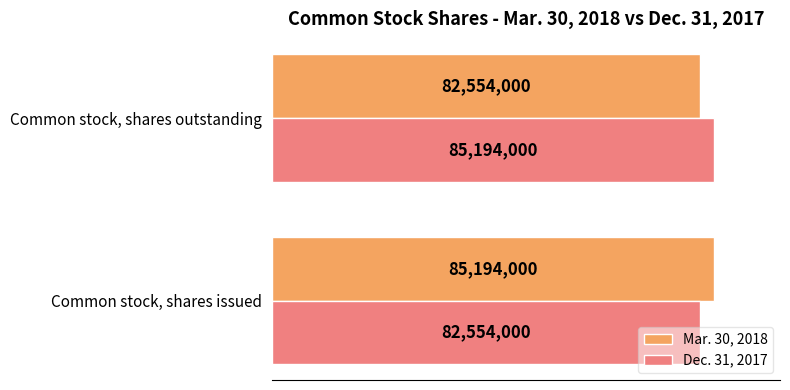

What is the sum of all Mar. 30, 2018 values?

167748000